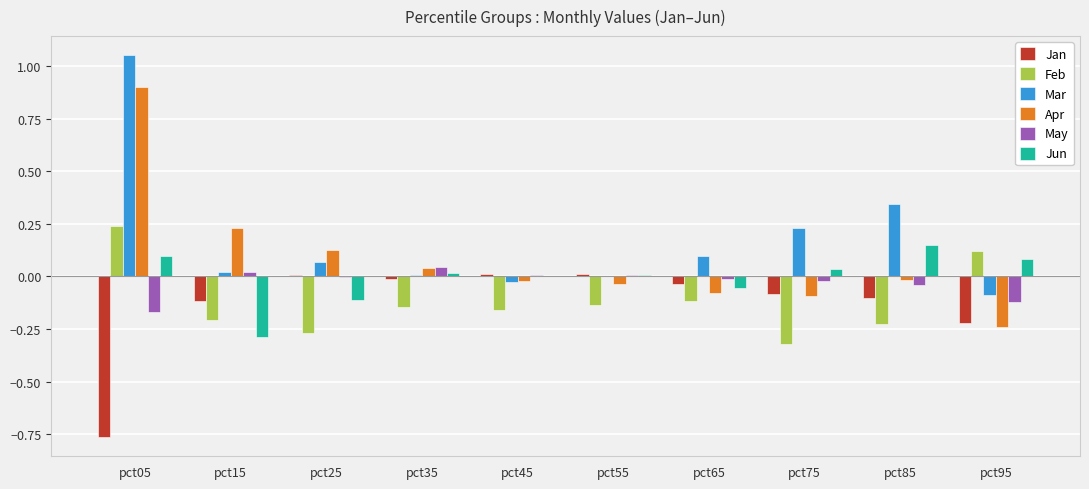

True or false: Feb has a value of -0.1 at pct85.

False